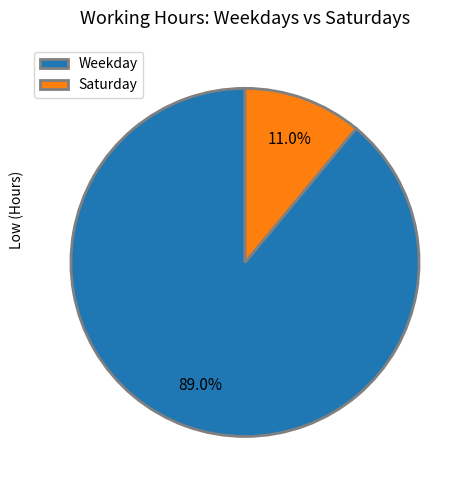

Is the sum of Weekday and Saturday greater than half?

Yes